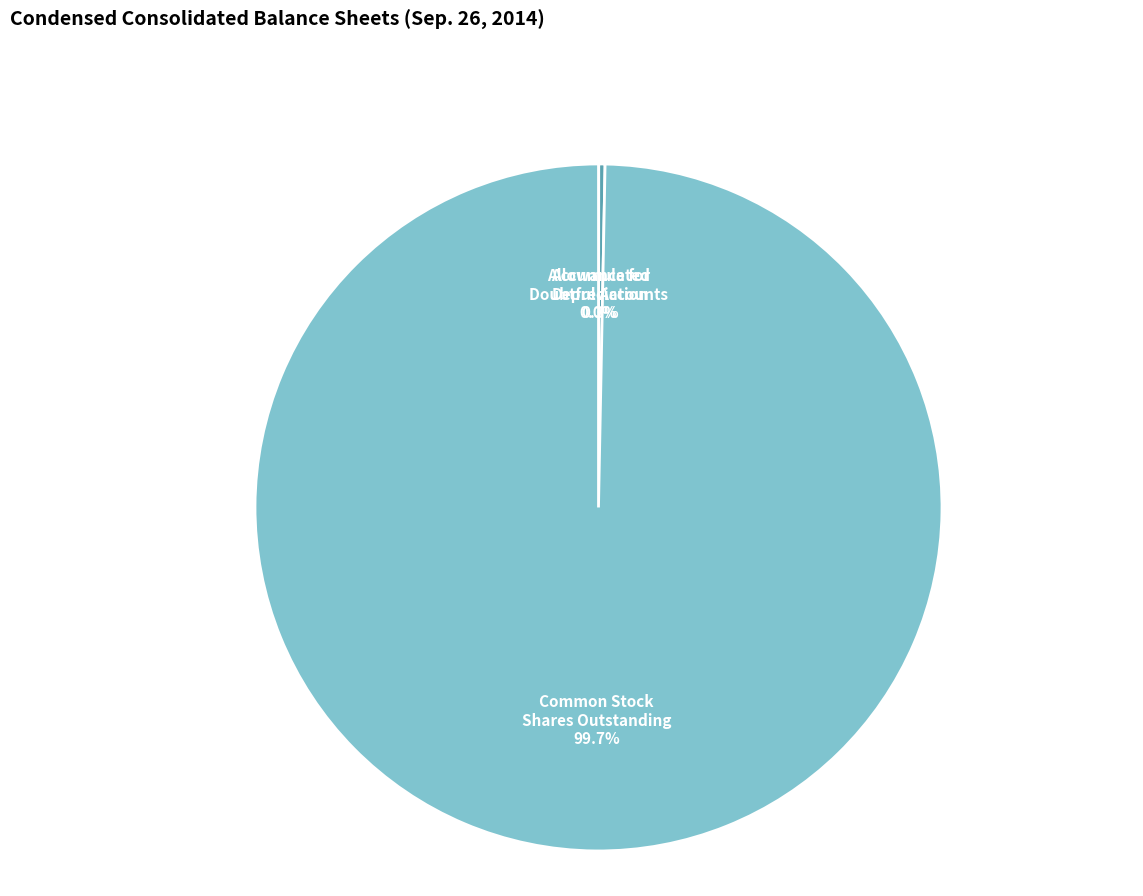

Does any single category account for the majority?

Yes